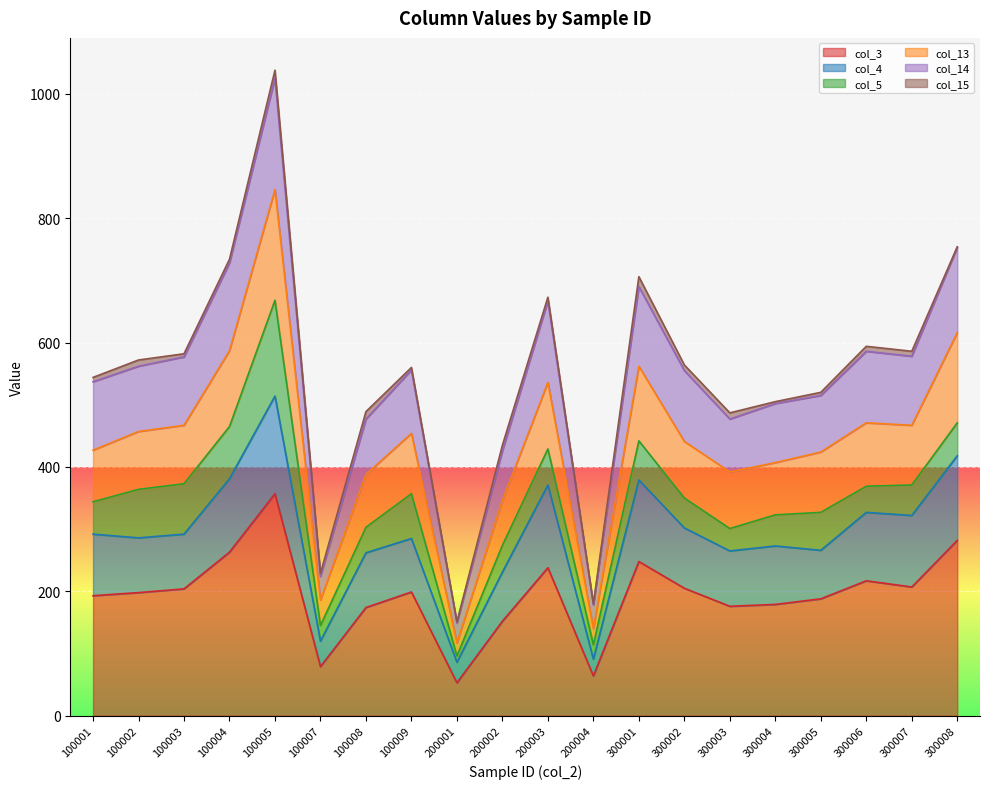

At which category is the sum across all series the highest?

100005